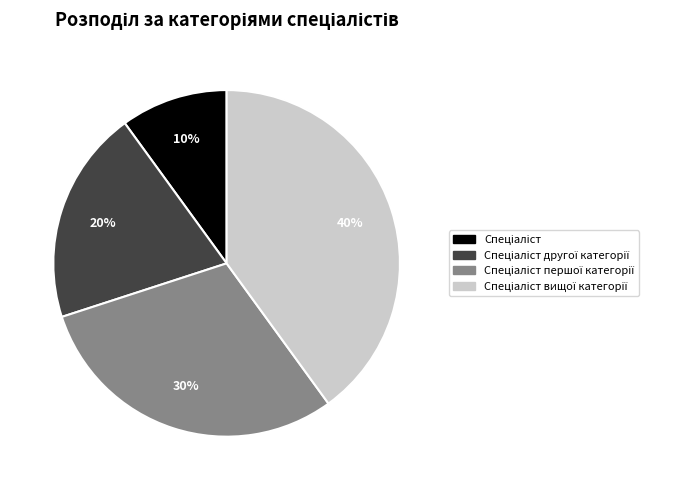

Is there a majority slice in this chart?

No